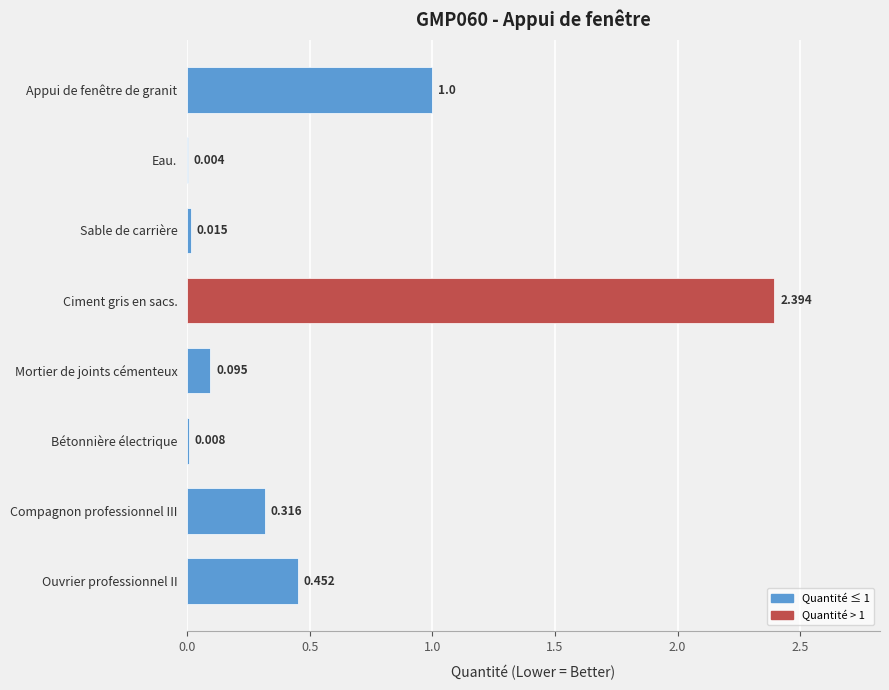

Between Ciment gris en sacs. and Ouvrier professionnel II, which is larger?

Ciment gris en sacs.